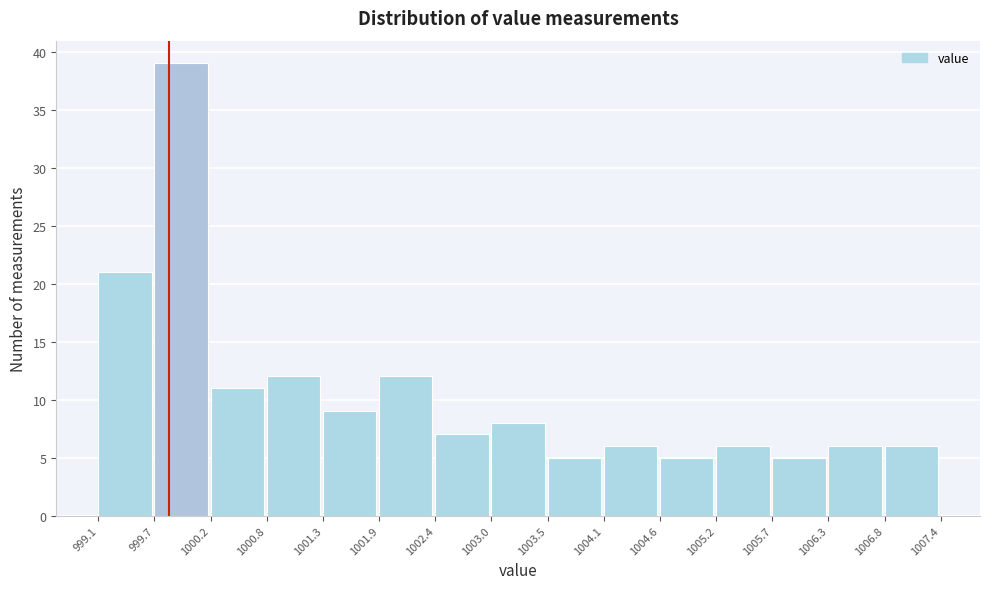

Reading left to right, transcribe this chart: for each bar, give the range it covers on the x-axis and its height. The values are not printed on the chart, so give them approximately, as read against the axis.

999.1 to 999.7: 21
999.7 to 1000.2: 39
1000.2 to 1000.8: 11
1000.8 to 1001.3: 12
1001.3 to 1001.9: 9
1001.9 to 1002.4: 12
1002.4 to 1003.0: 7
1003.0 to 1003.5: 8
1003.5 to 1004.1: 5
1004.1 to 1004.6: 6
1004.6 to 1005.2: 5
1005.2 to 1005.7: 6
1005.7 to 1006.3: 5
1006.3 to 1006.8: 6
1006.8 to 1007.4: 6